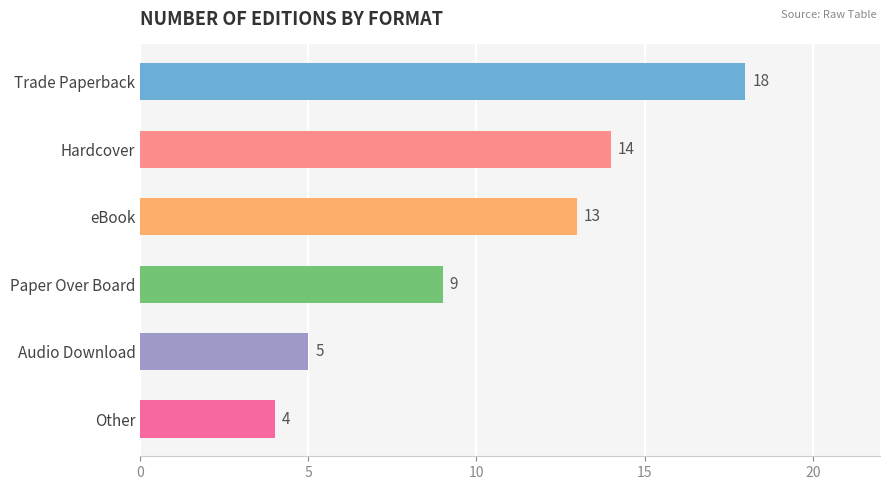

List the labels in order of value, largest first.

Trade Paperback, Hardcover, eBook, Paper Over Board, Audio Download, Other